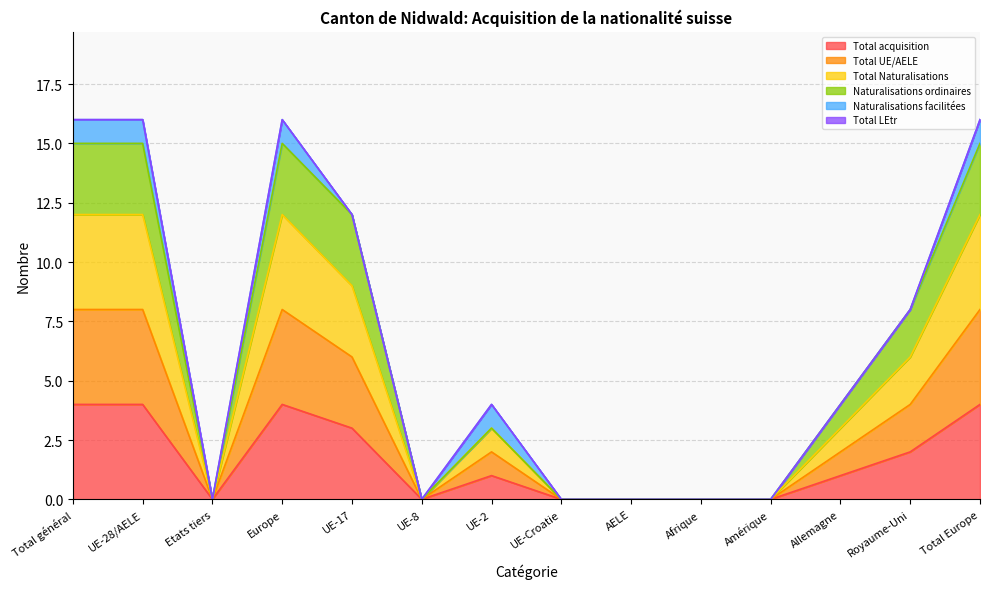

Does the chart have visible grid lines?

Yes